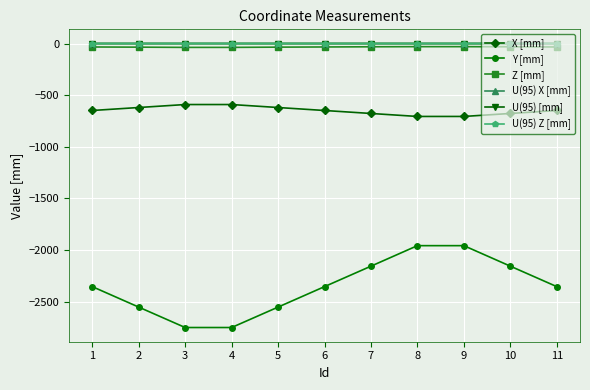

The value of U(95) X [mm] at 3 is 0.0. True or false?

True